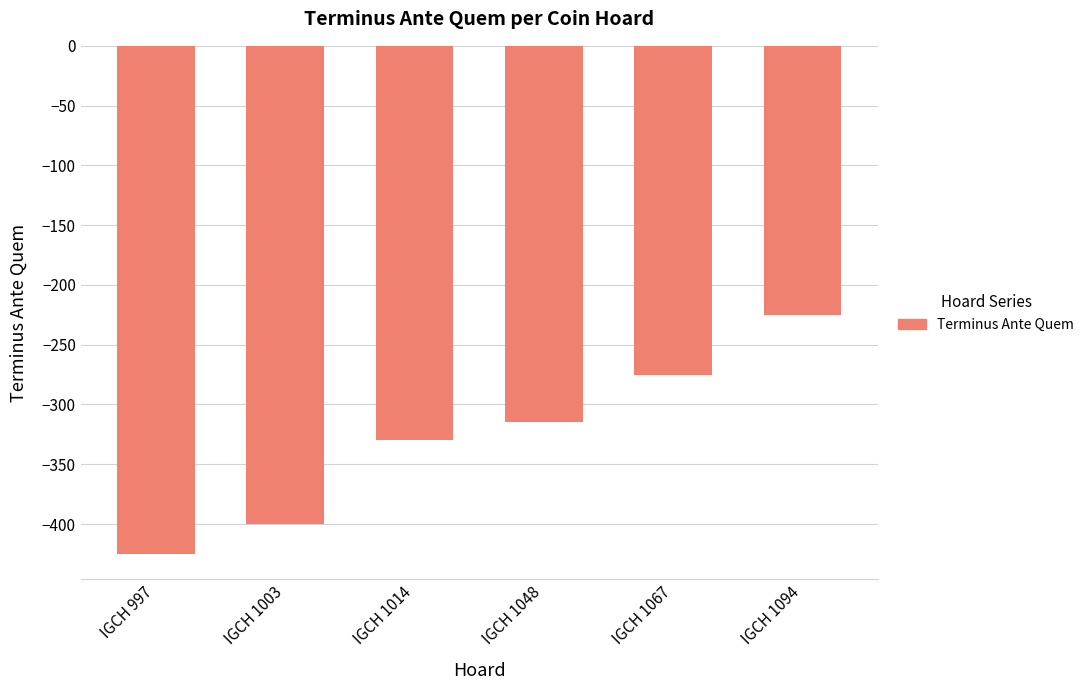

What is the change in value from IGCH 1014 to IGCH 1067?

+55